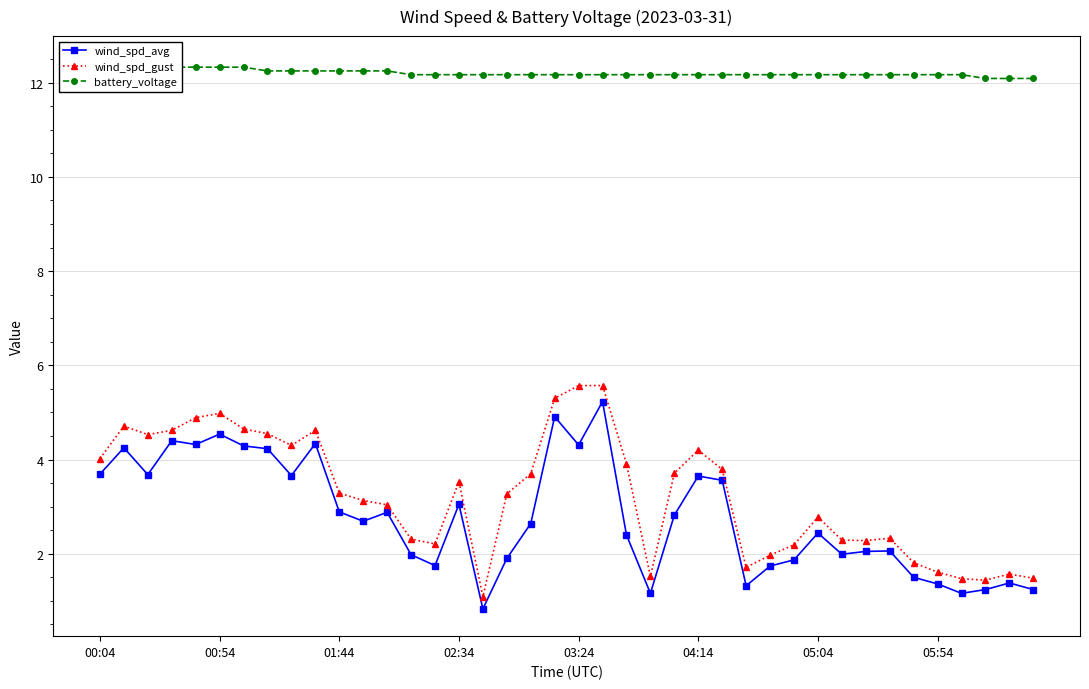

What is the maximum value shown in the chart?

12.4